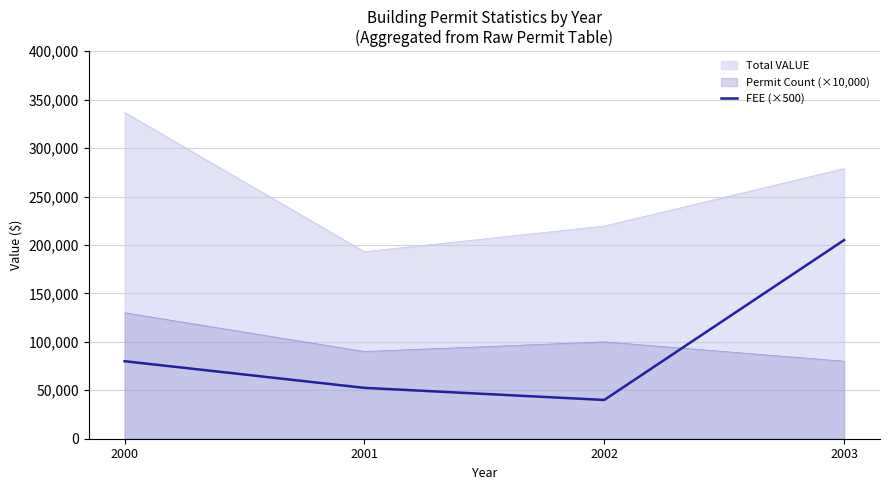

Between 2000 and 2002, which is larger?

2000